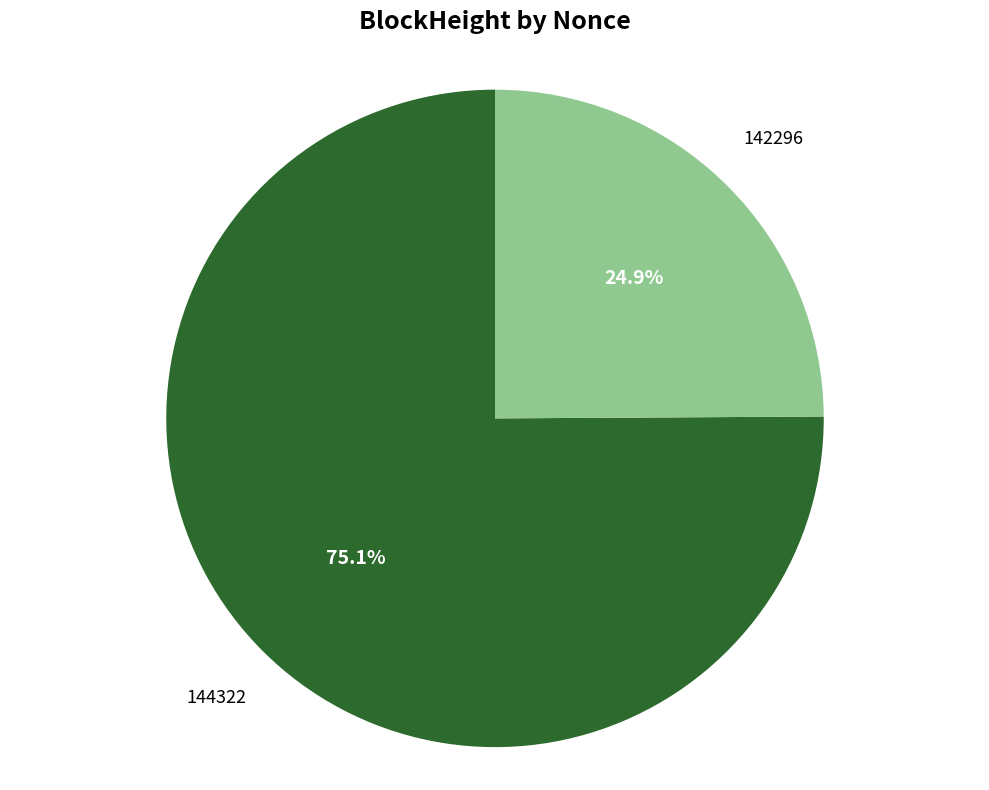

The 144322 slice represents 64% of the pie. True or false?

False